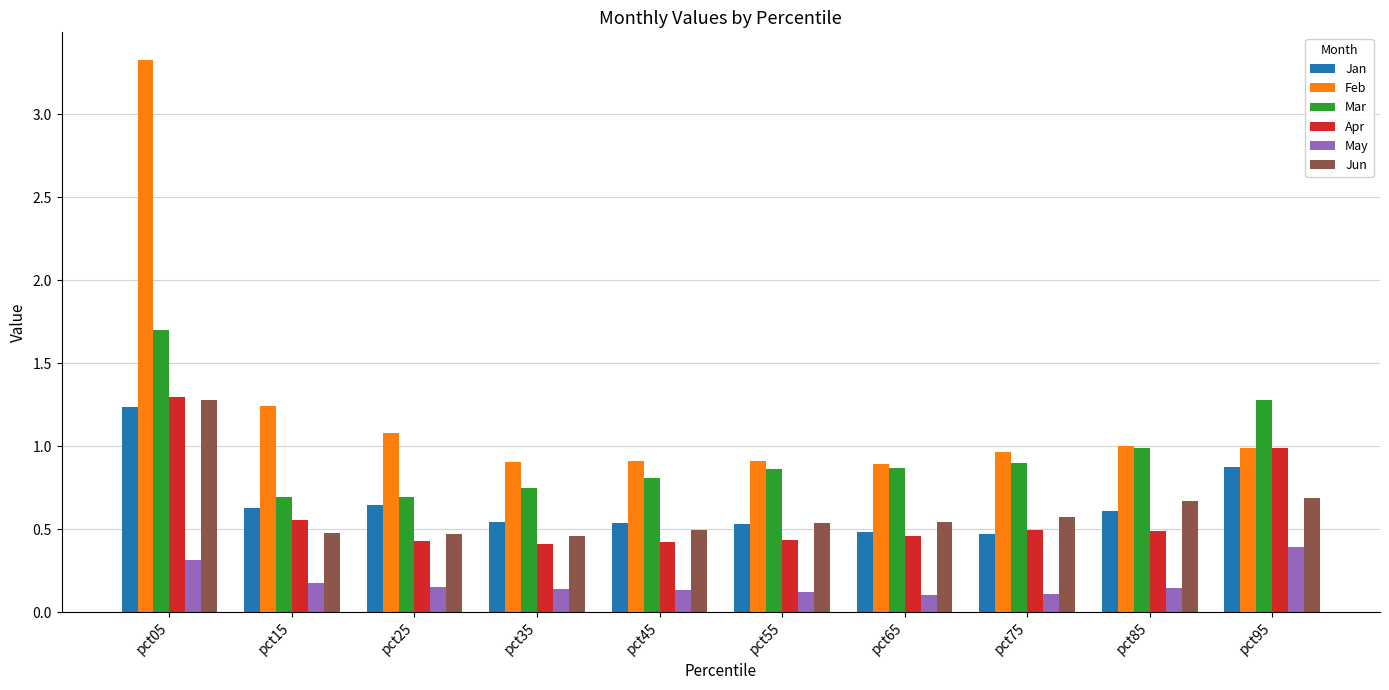

Are the bars horizontal?

No